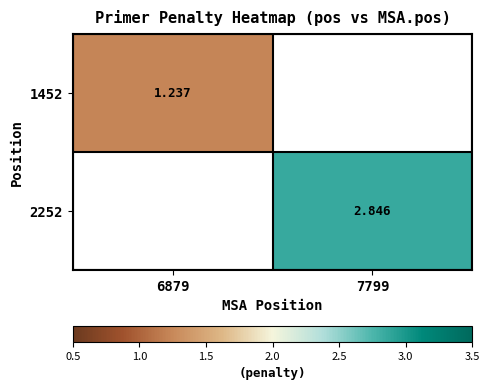

What is the difference between the maximum and minimum values in the 1452 series?

1.2